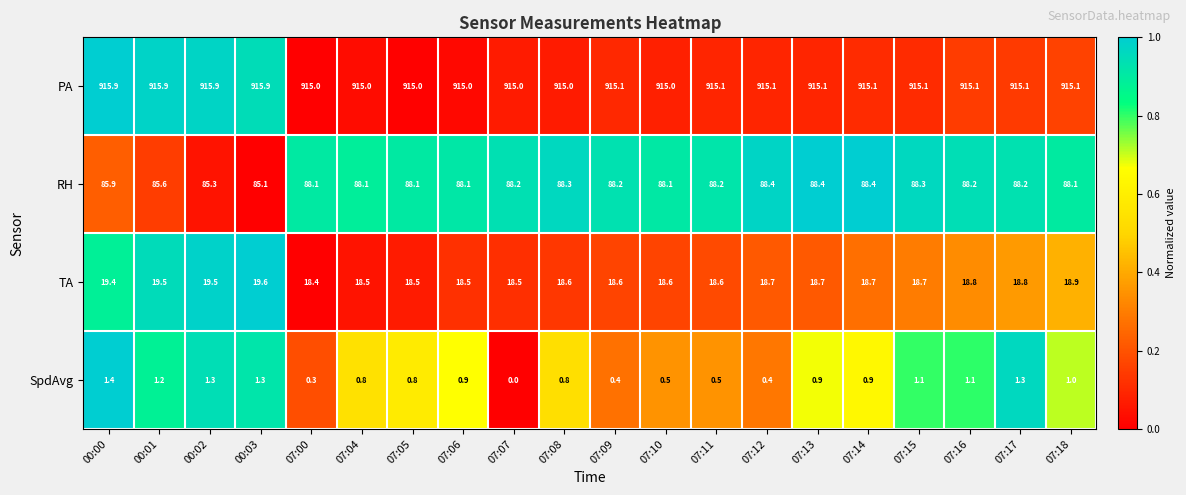

At 07:09, list the series in order from largest to smallest.

PA, RH, TA, SpdAvg